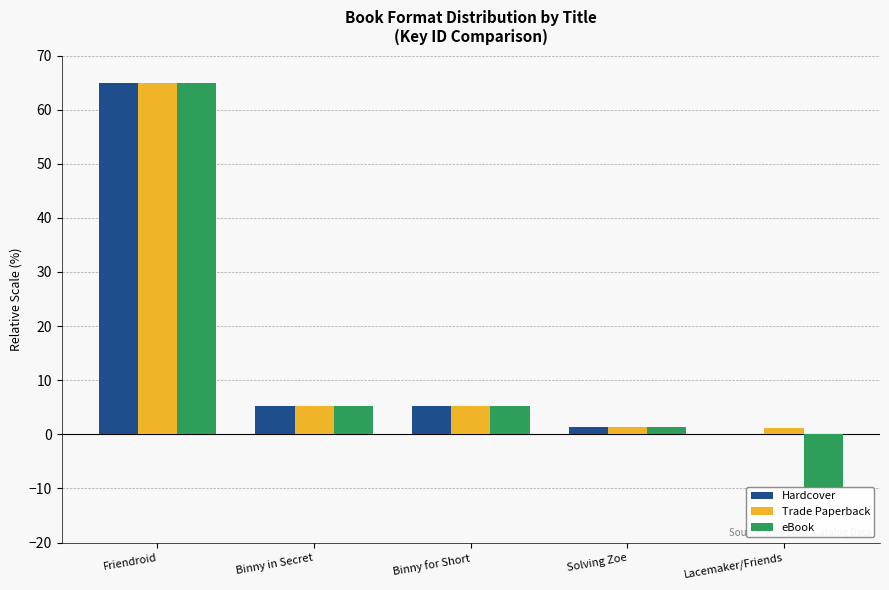

Where is Trade Paperback nearest to the value 33?

Binny in Secret